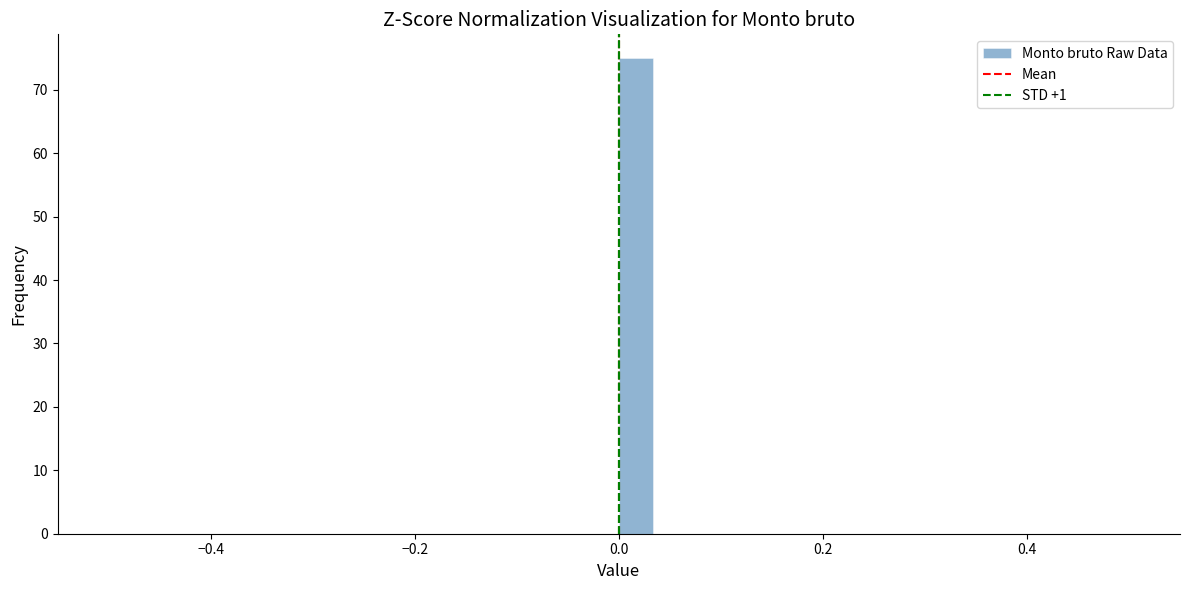

Read against the x-axis, roughly where is the centre of the tallest bar?

0.02